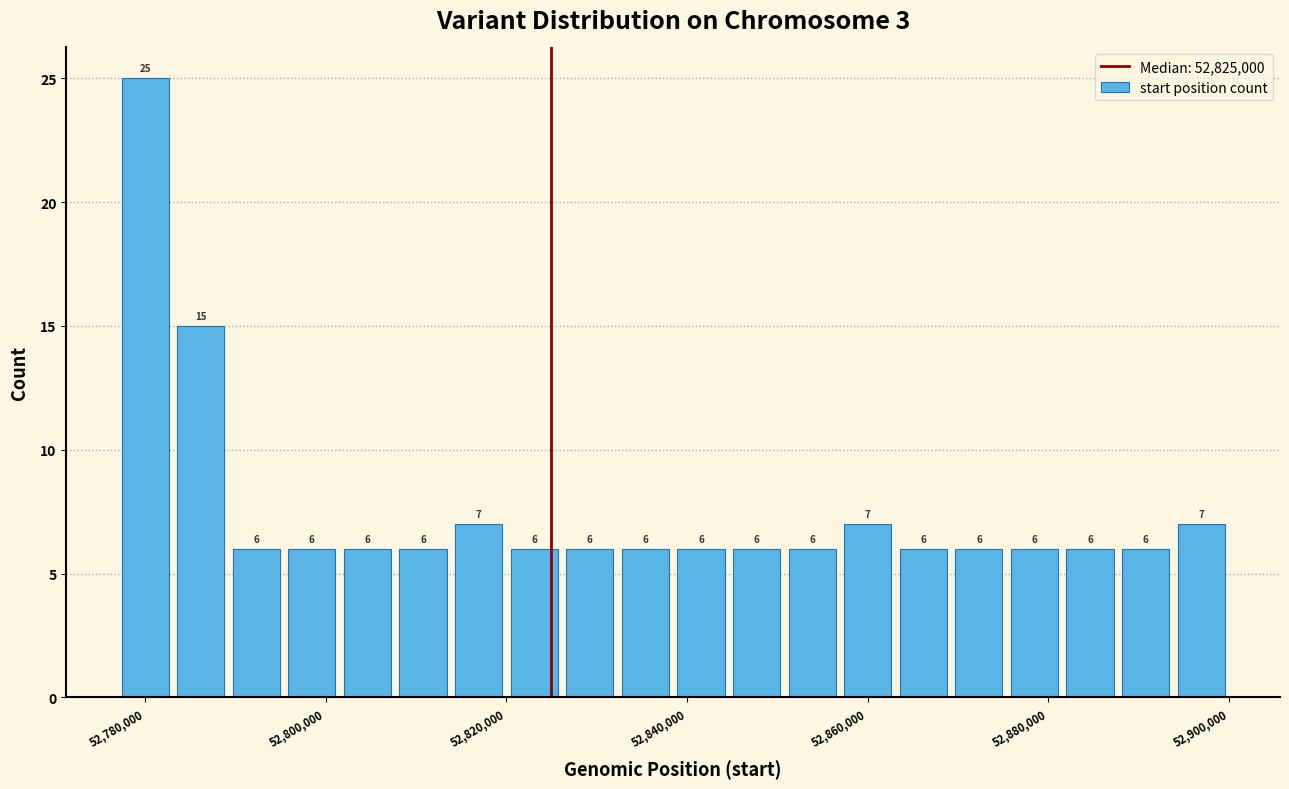

Read against the x-axis, roughly where is the centre of the tallest bar?

52780000